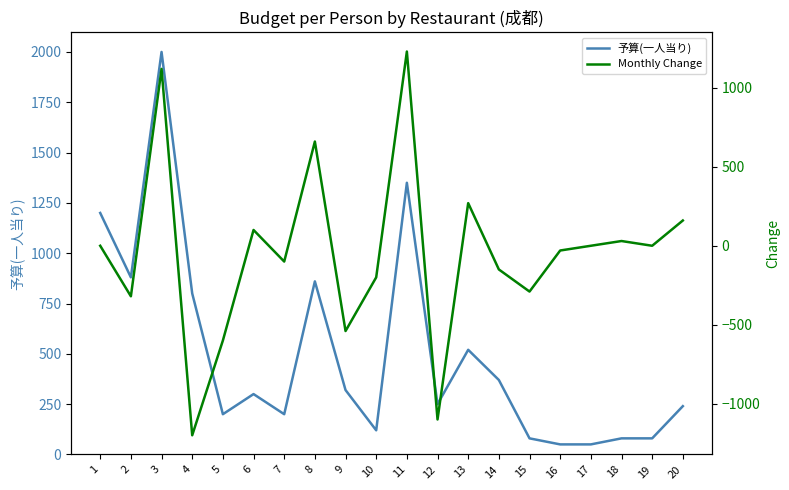

What is the total value across all series at 10?

-80